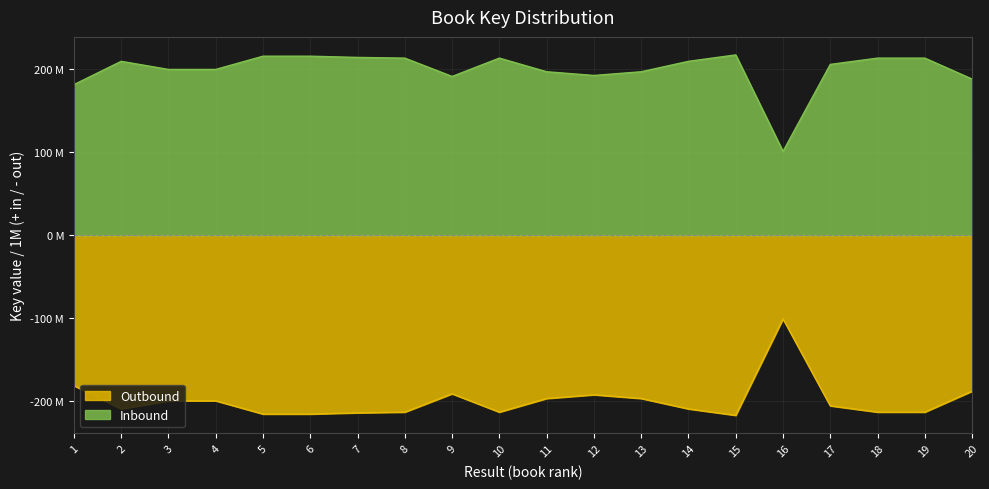

What is the maximum value shown in the chart?

217.0